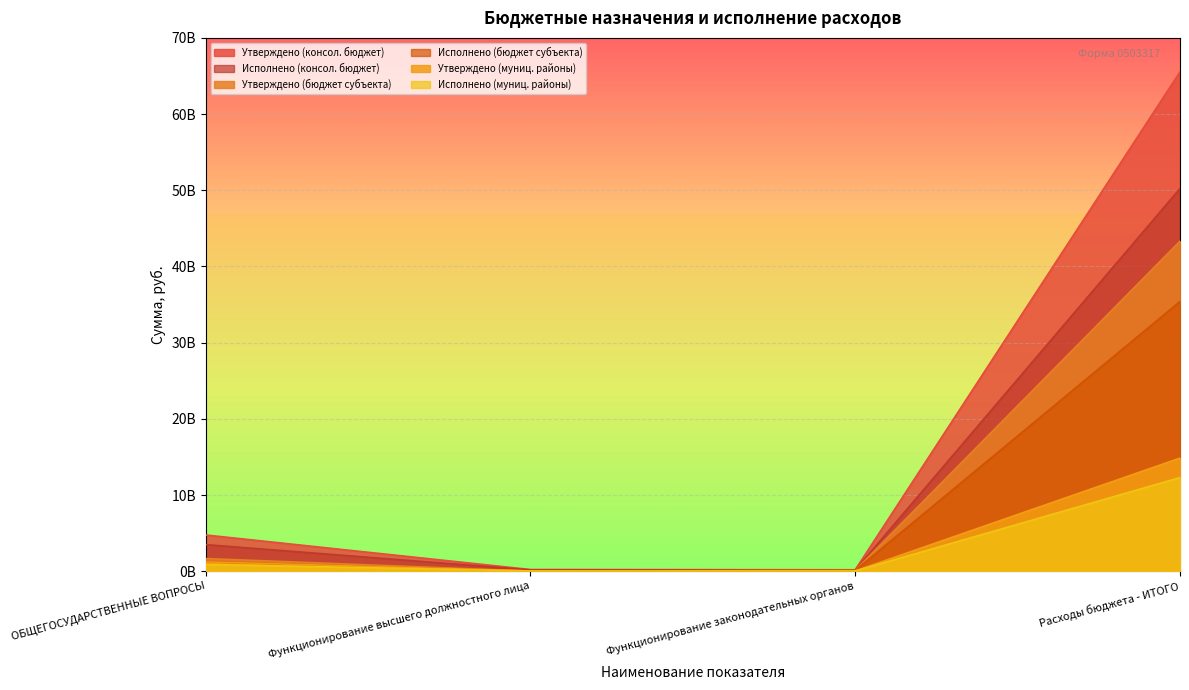

What is the label of the 2nd point from the right?

Функционирование законодательных органов